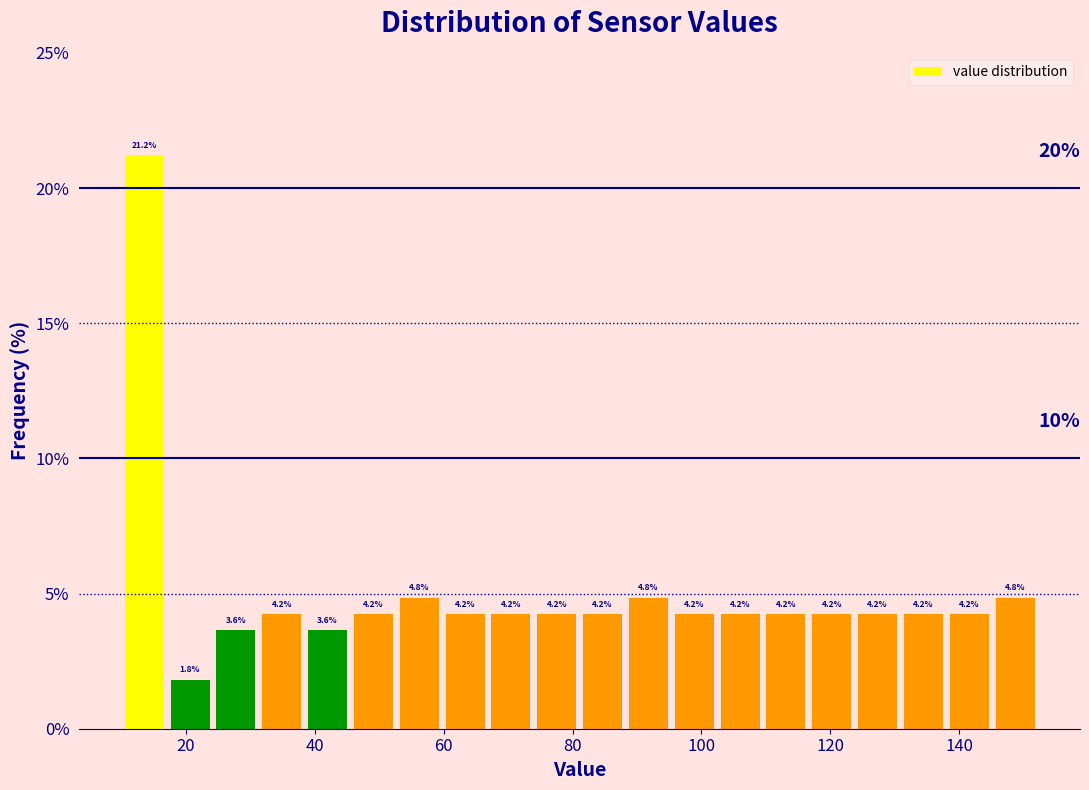

Read against the x-axis, roughly where is the centre of the tallest bar?

14